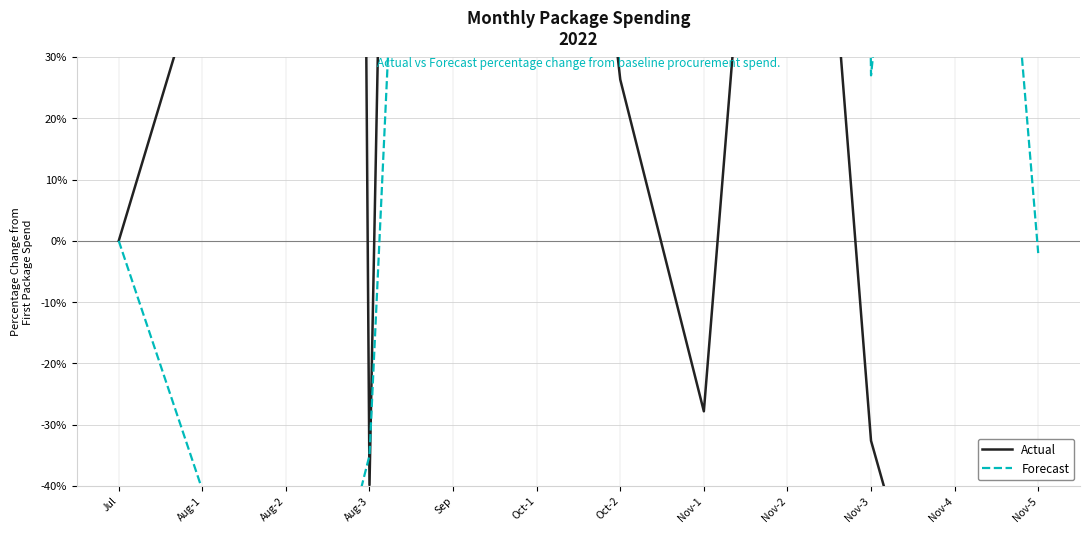

Is the value of Actual at Aug-1 greater than the value of Forecast at Sep?

No